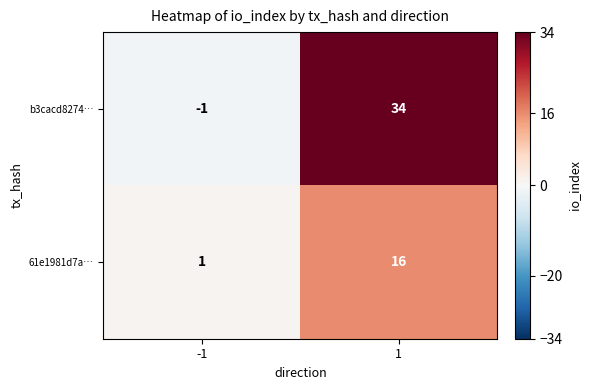

How many series are shown in this chart?

2